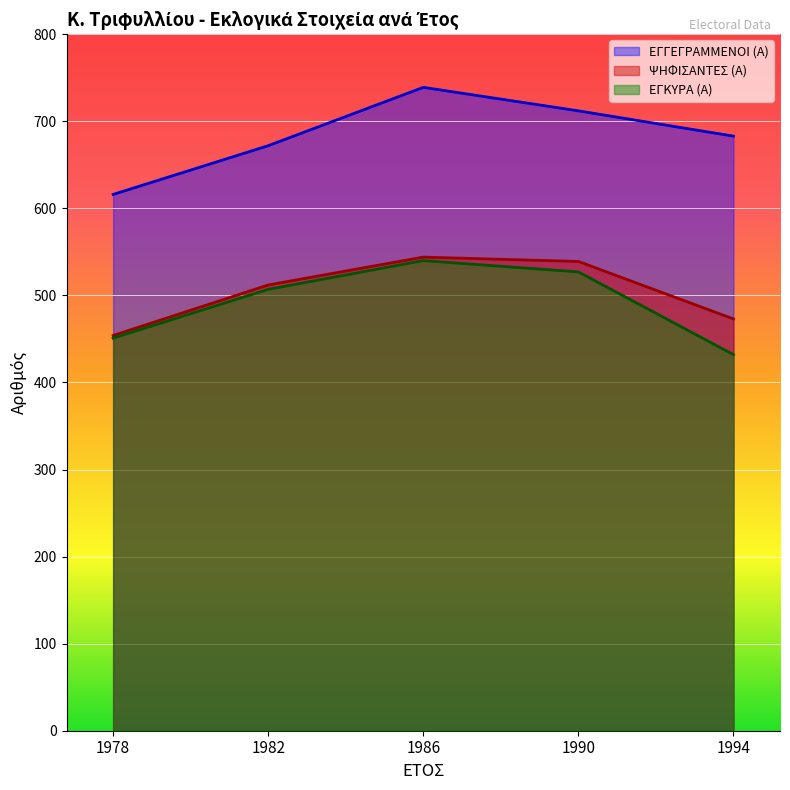

True or false: ΨΗΦΙΣΑΝΤΕΣ (Α) and ΕΓΚΥΡΑ (Α) cross at least once.

False